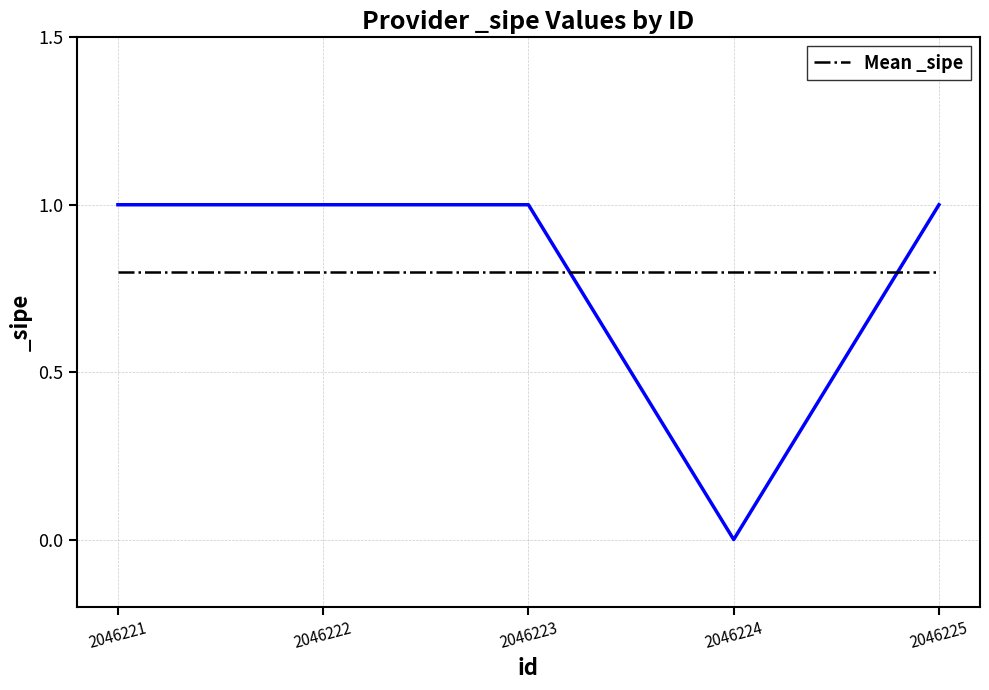

Reading left to right, what are all the values shown in this chart?

2046221=1	2046222=1	2046223=1	2046224=0	2046225=1